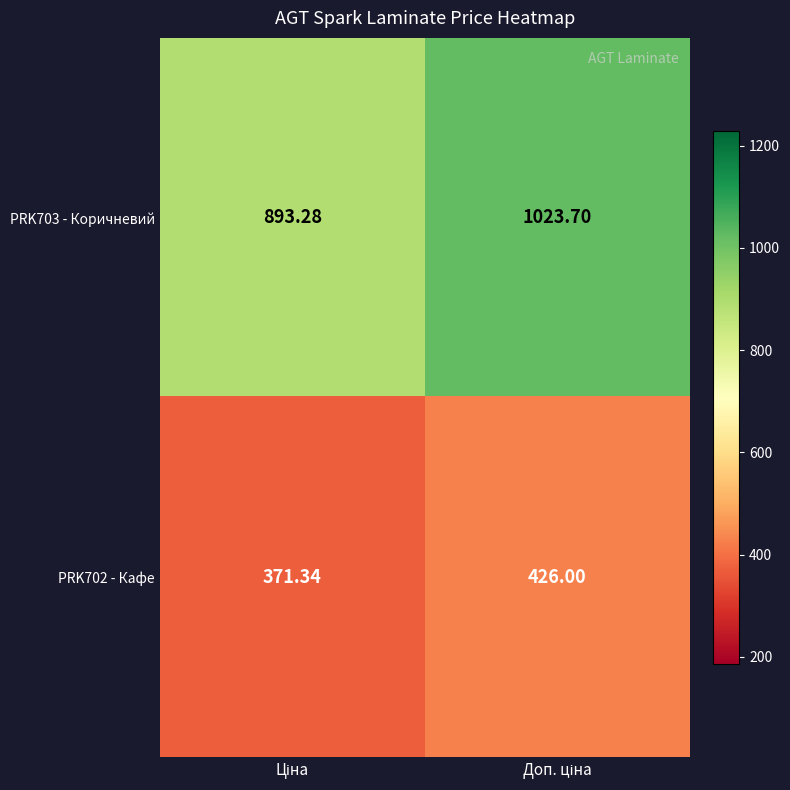

Count the number of data series in this chart.

2